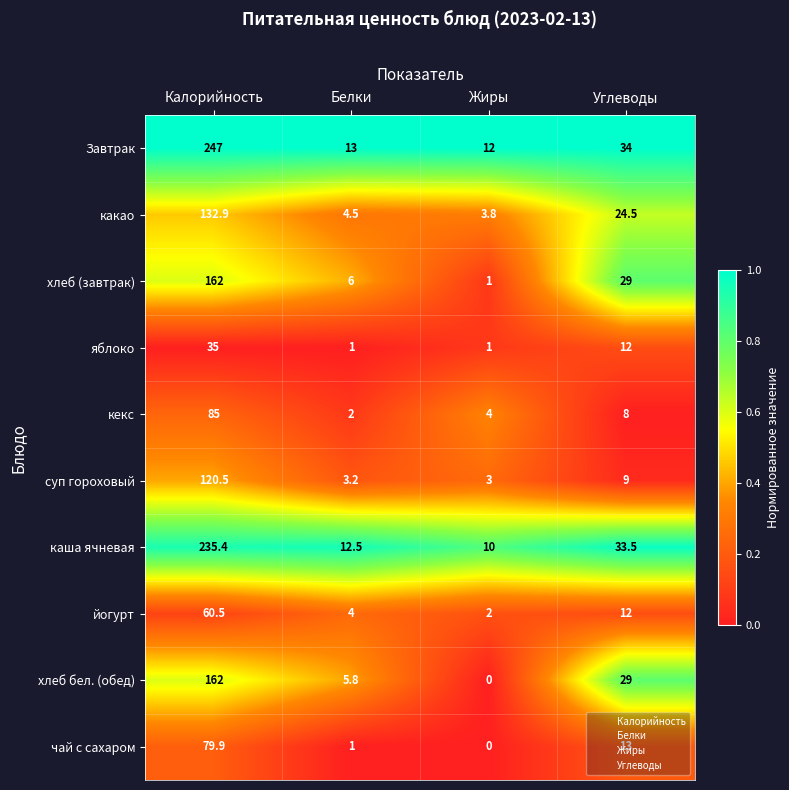

How many categories are shown in the chart?

4